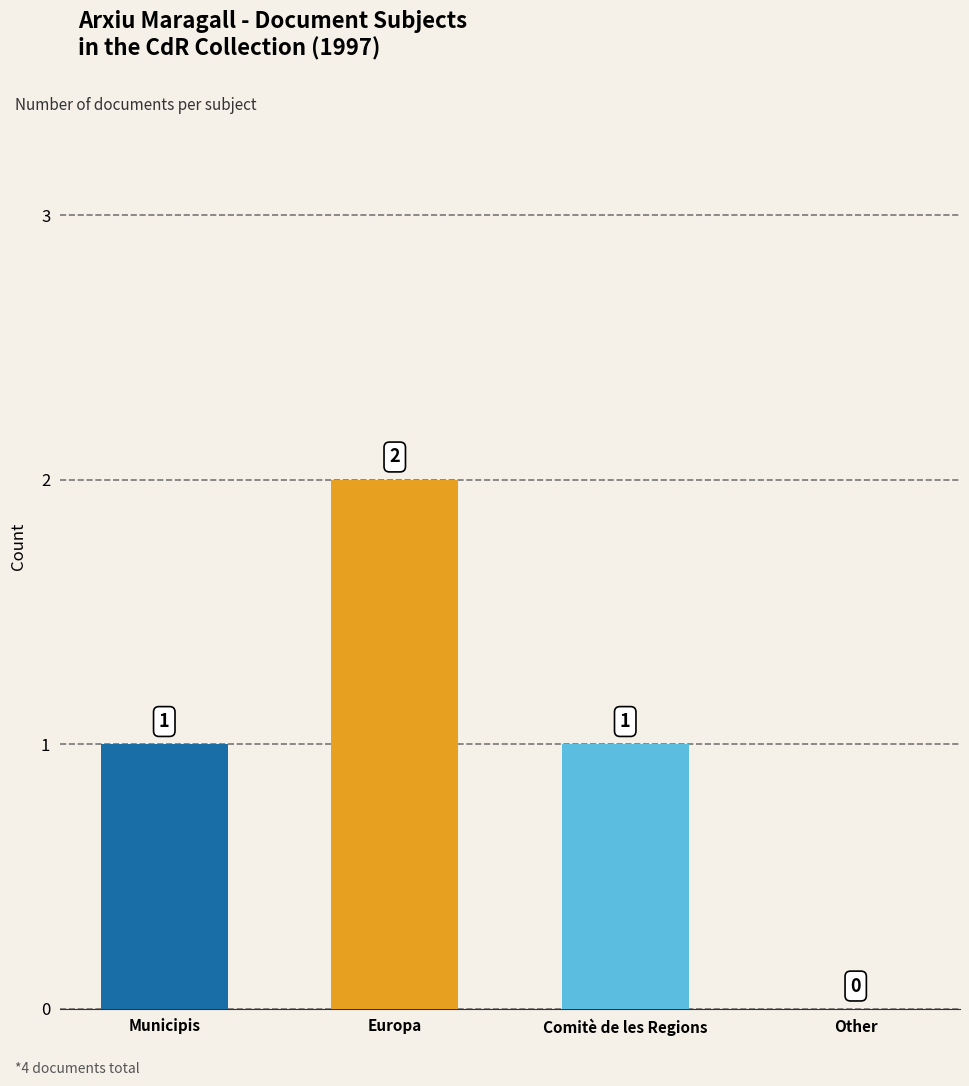

List the labels in order of value, smallest first.

Other, Municipis, Comitè de les Regions, Europa